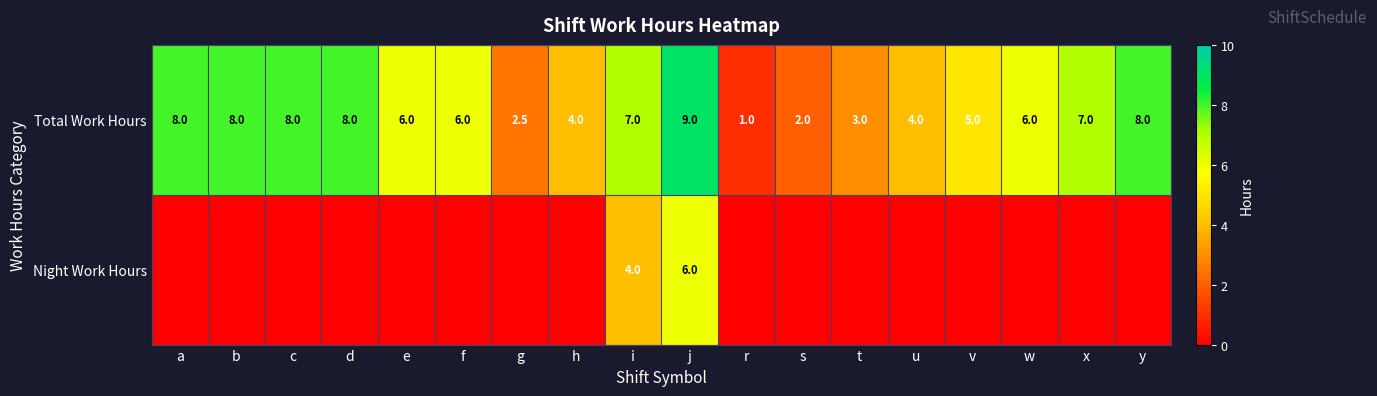

Is it true that Night Work Hours equals 1.4 at j?

False